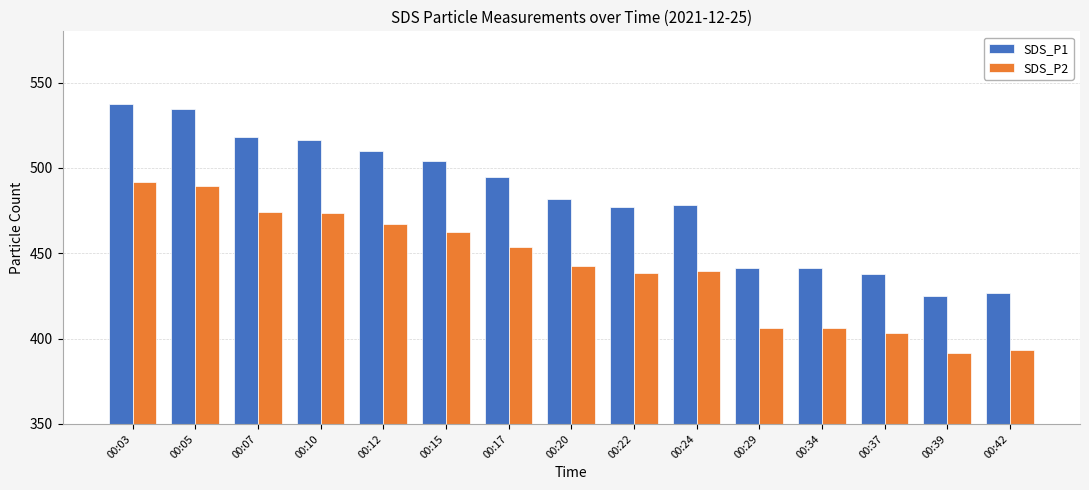

How many groups of bars are there?

15